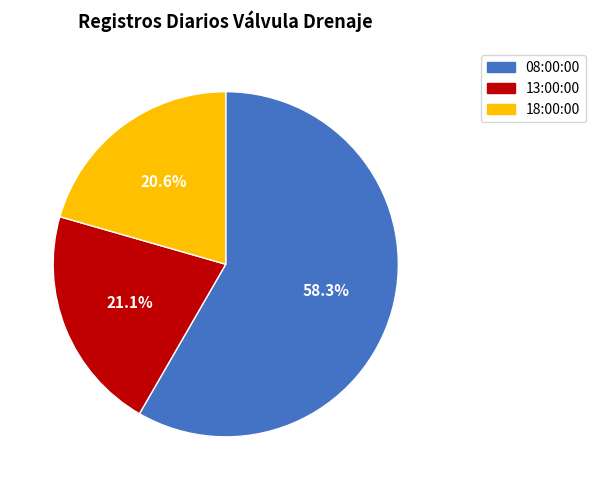

Which slice is the largest?

08:00:00